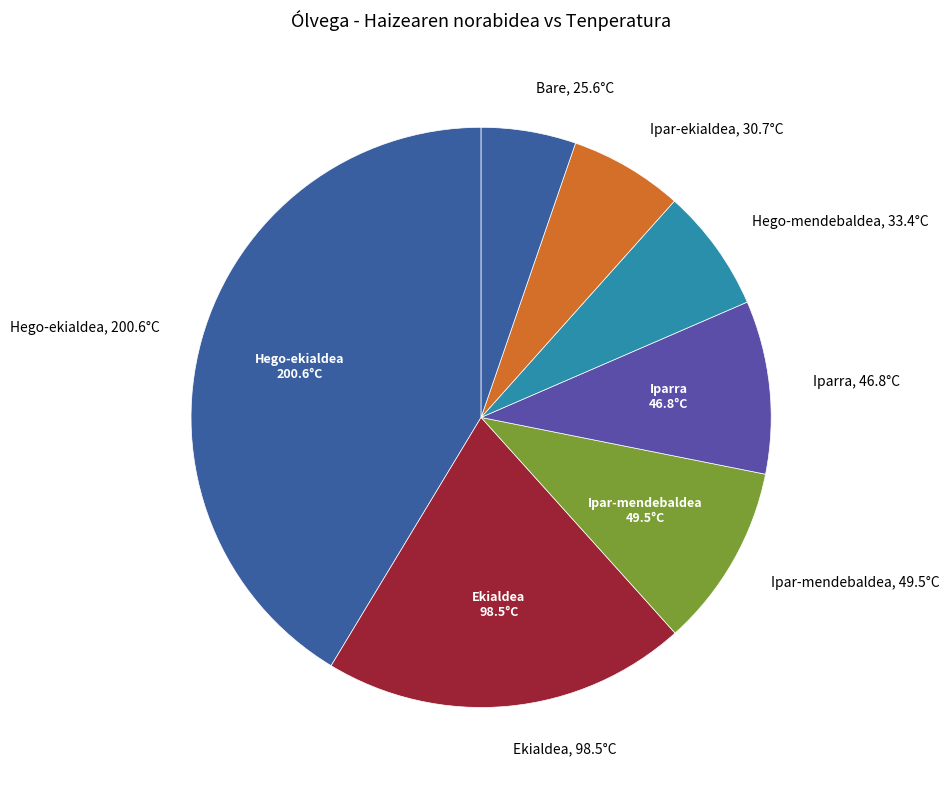

Is there a majority slice in this chart?

No